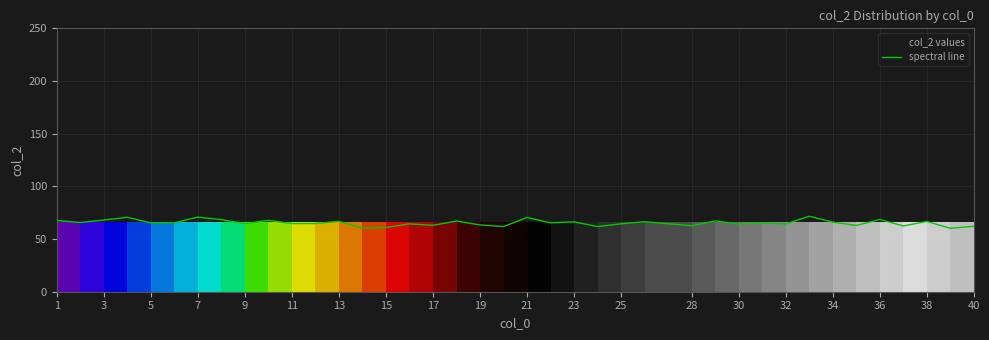

What is the difference between the second highest and second lowest values?

10.5